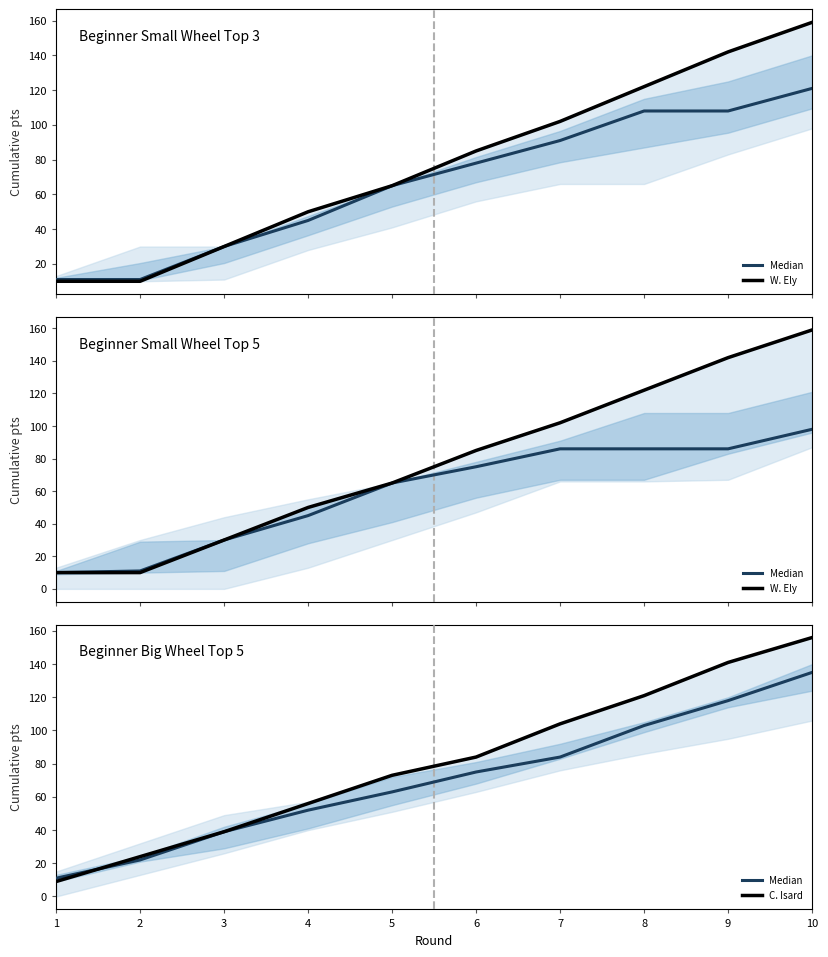

Which series changed the most between 6 and 9?

W. Ely